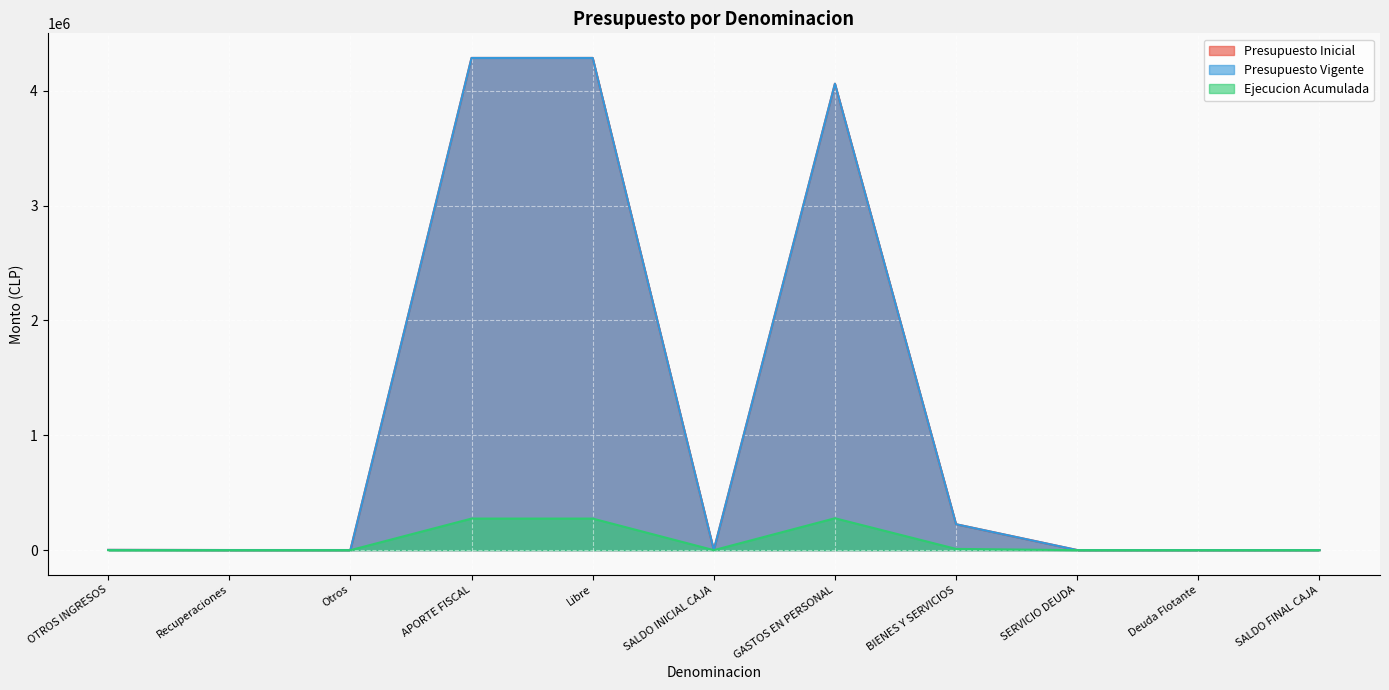

Which series has the widest spread of values?

Presupuesto Inicial